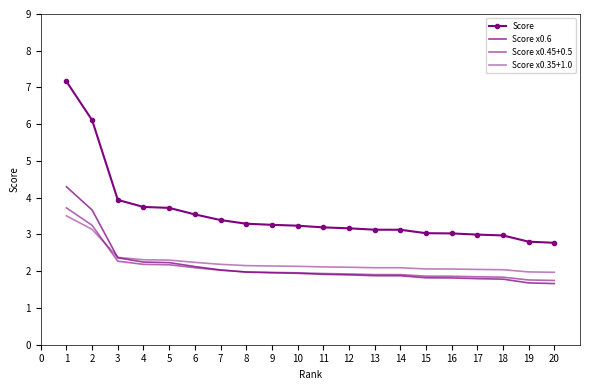

Where is Score x0.35+1.0 nearest to the value 2?

19